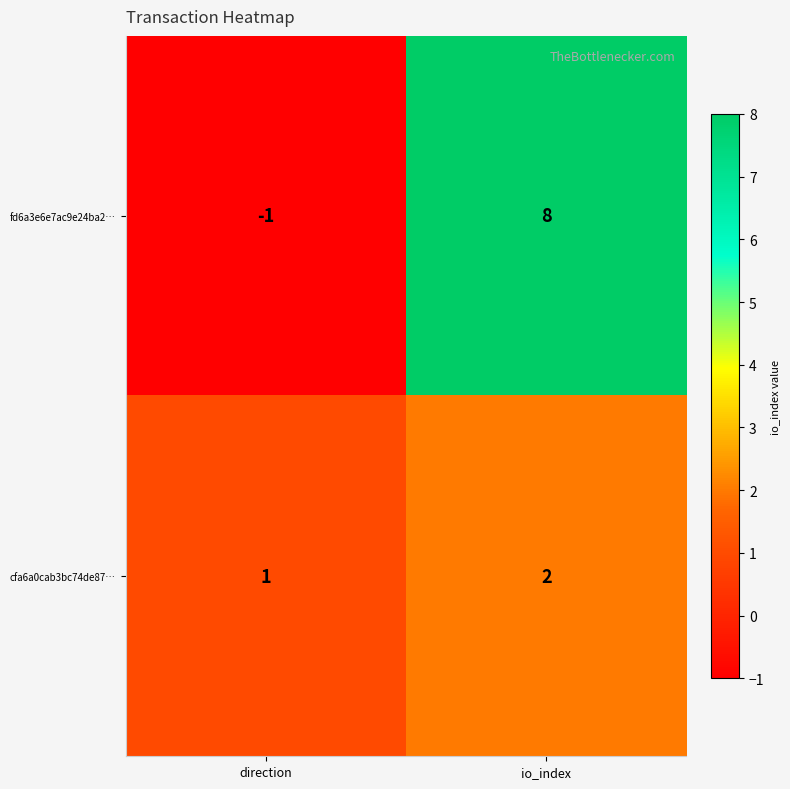

What is the sum of the fd6a3e6e7ac9e24ba2… values at io_index and direction?

7